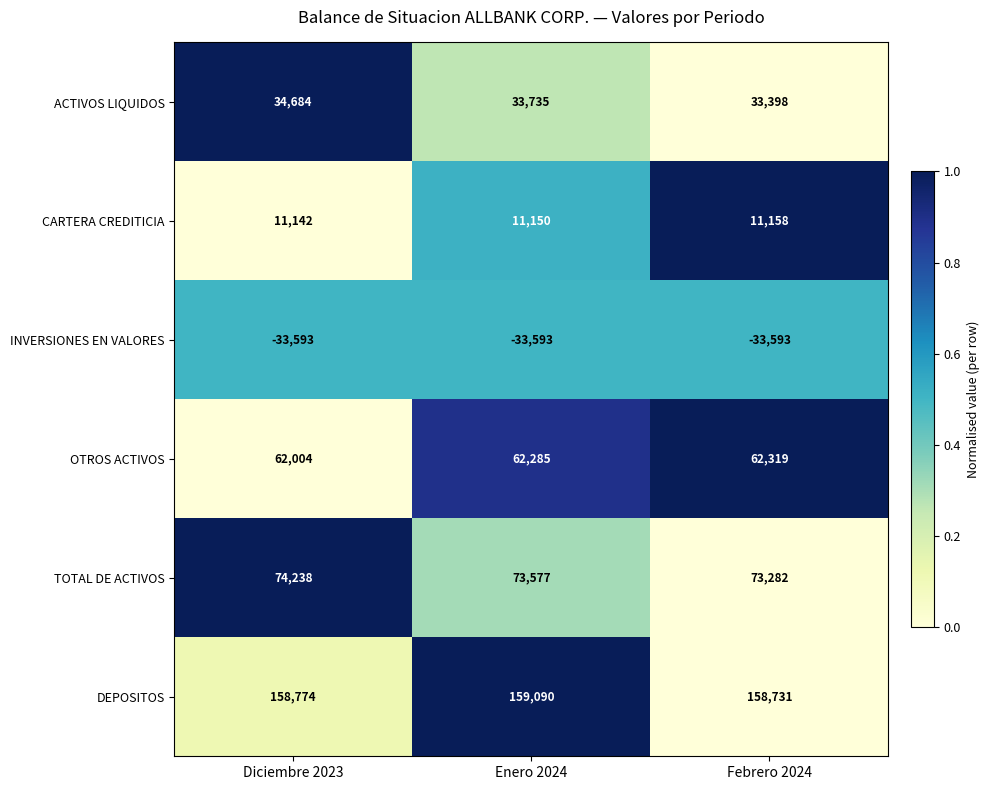

Is it true that INVERSIONES EN VALORES equals -55655 at Diciembre 2023?

False